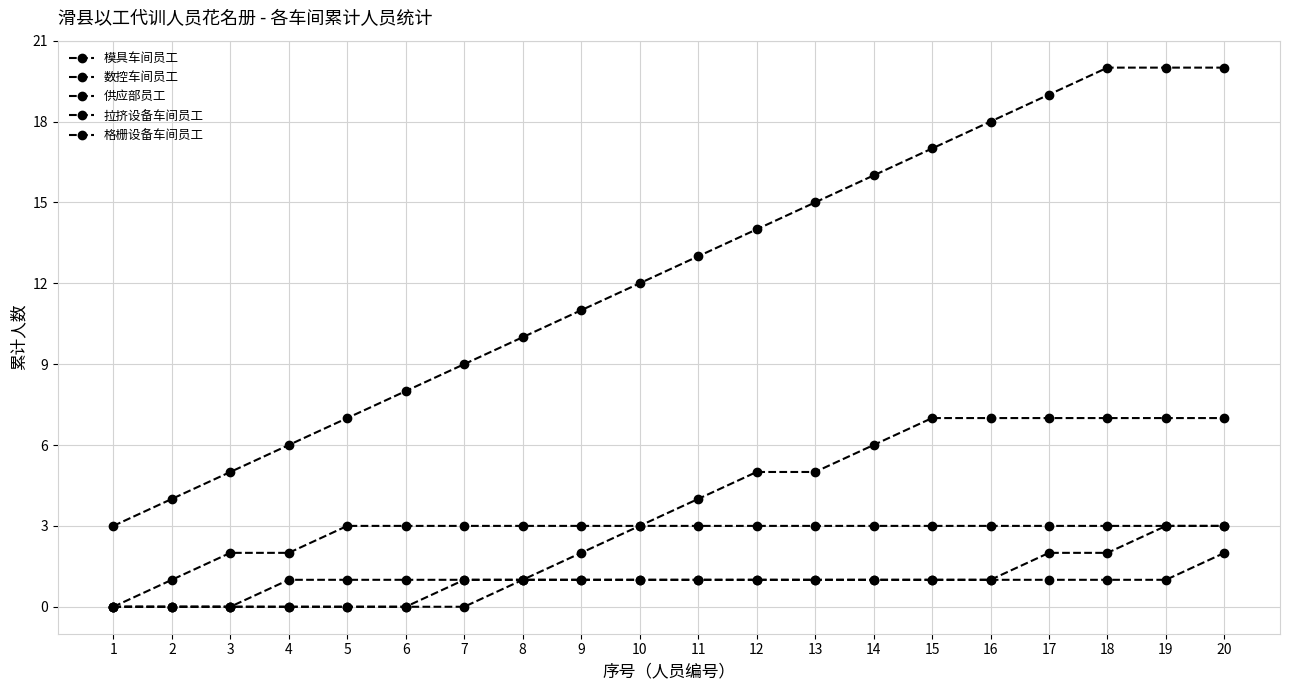

Reading left to right, list all the values displayed in this chart.

模具车间员工: 1=3	2=4	3=5	4=6	5=7	6=8	7=9	8=10	9=11	10=12	11=13	12=14	13=15	14=16	15=17	16=18	17=19	18=20	19=20	20=20
数控车间员工: 1=0	2=0	3=0	4=0	5=0	6=0	7=0	8=1	9=2	10=3	11=4	12=5	13=5	14=6	15=7	16=7	17=7	18=7	19=7	20=7
供应部员工: 1=0	2=1	3=2	4=2	5=3	6=3	7=3	8=3	9=3	10=3	11=3	12=3	13=3	14=3	15=3	16=3	17=3	18=3	19=3	20=3
拉挤设备车间员工: 1=0	2=0	3=0	4=1	5=1	6=1	7=1	8=1	9=1	10=1	11=1	12=1	13=1	14=1	15=1	16=1	17=2	18=2	19=3	20=3
格栅设备车间员工: 1=0	2=0	3=0	4=0	5=0	6=0	7=1	8=1	9=1	10=1	11=1	12=1	13=1	14=1	15=1	16=1	17=1	18=1	19=1	20=2